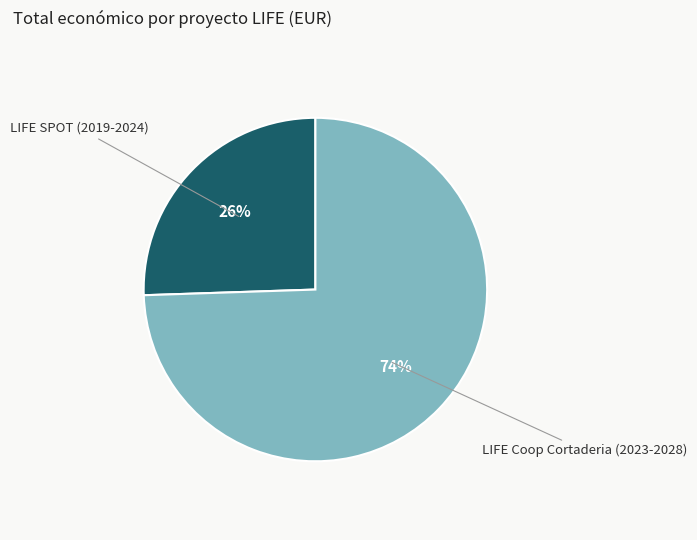

How many slices are in this pie chart?

2